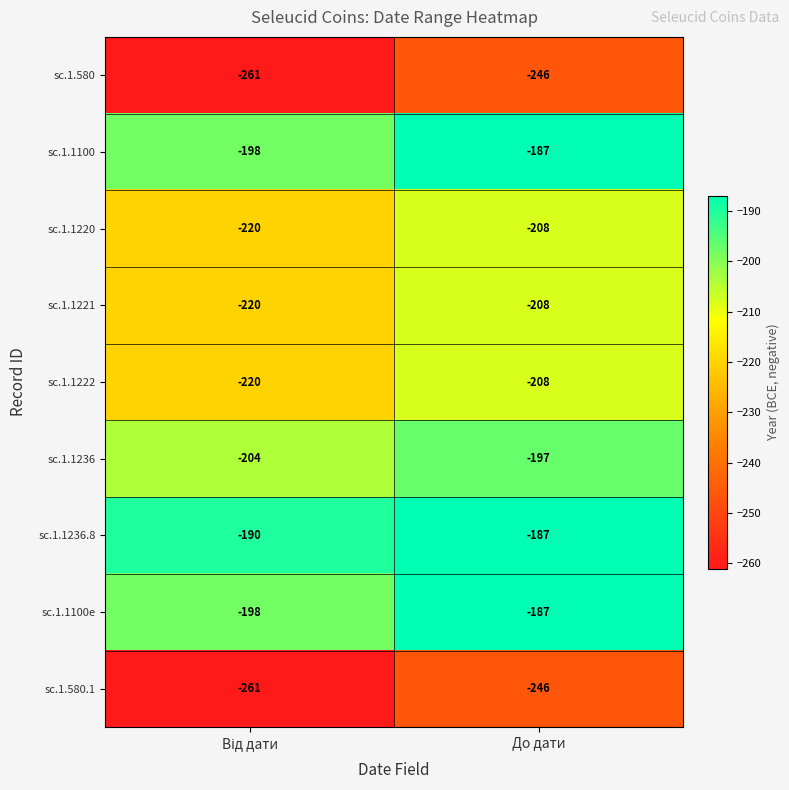

What is the approximate value of sc.1.580 at До дати, to the nearest 5?

-245